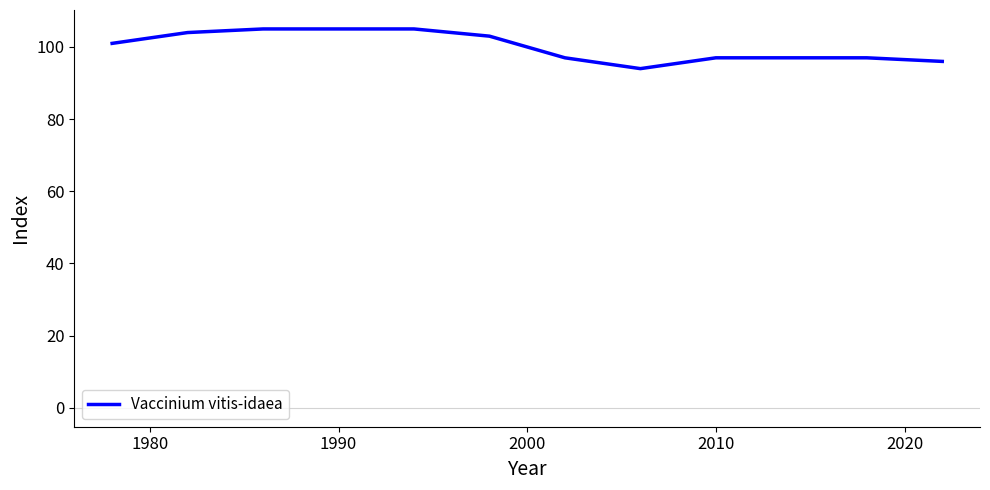

What is the difference between the maximum and minimum values?

11